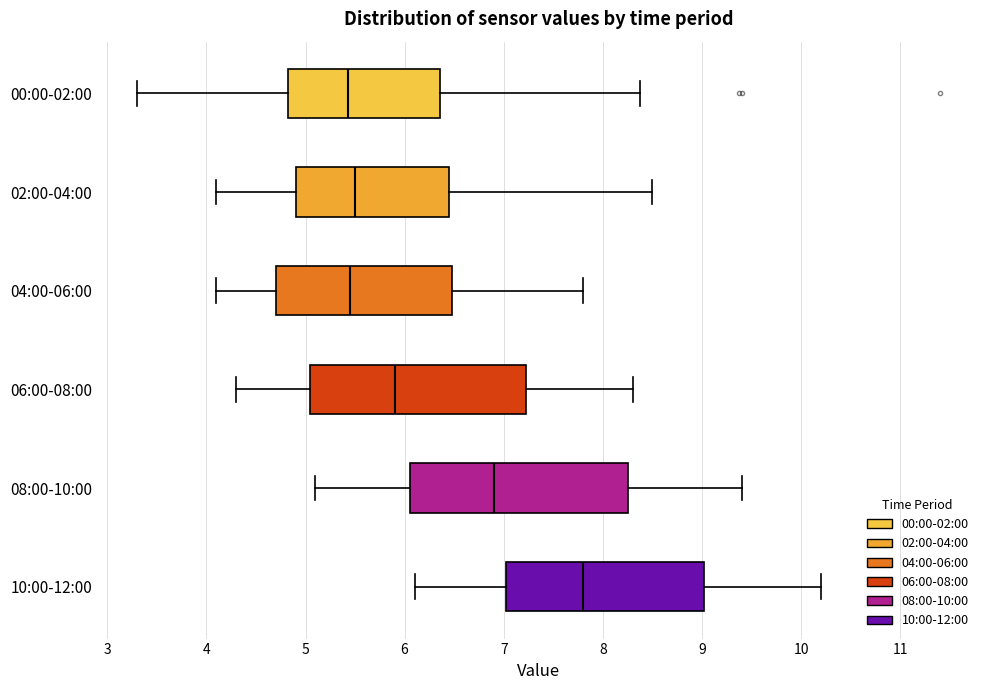

Where does the left whisker of the box for 10:00-12:00 end on the x-axis? The values are not printed on the chart, so give them approximately, as read against the axis.

6.1